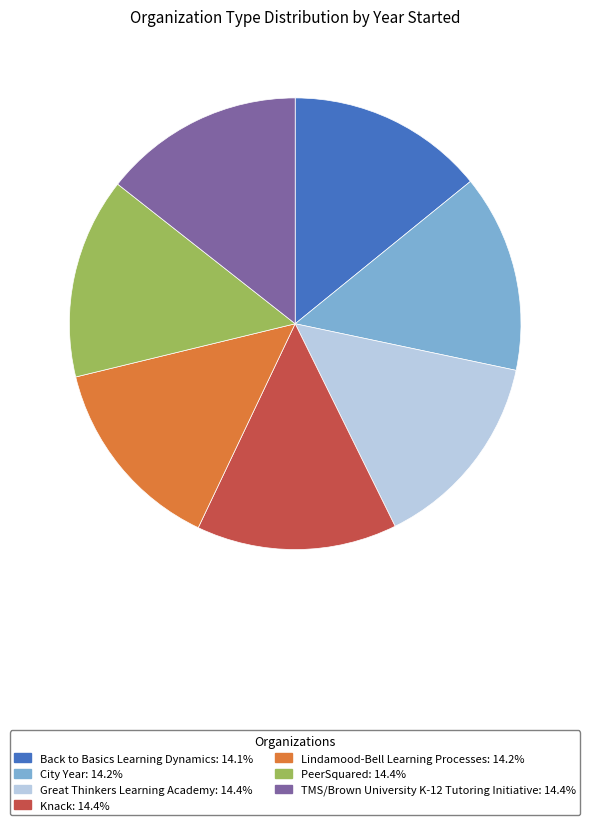

Is the sum of Knack: 14.4% and Great Thinkers Learning Academy: 14.4% greater than half?

No